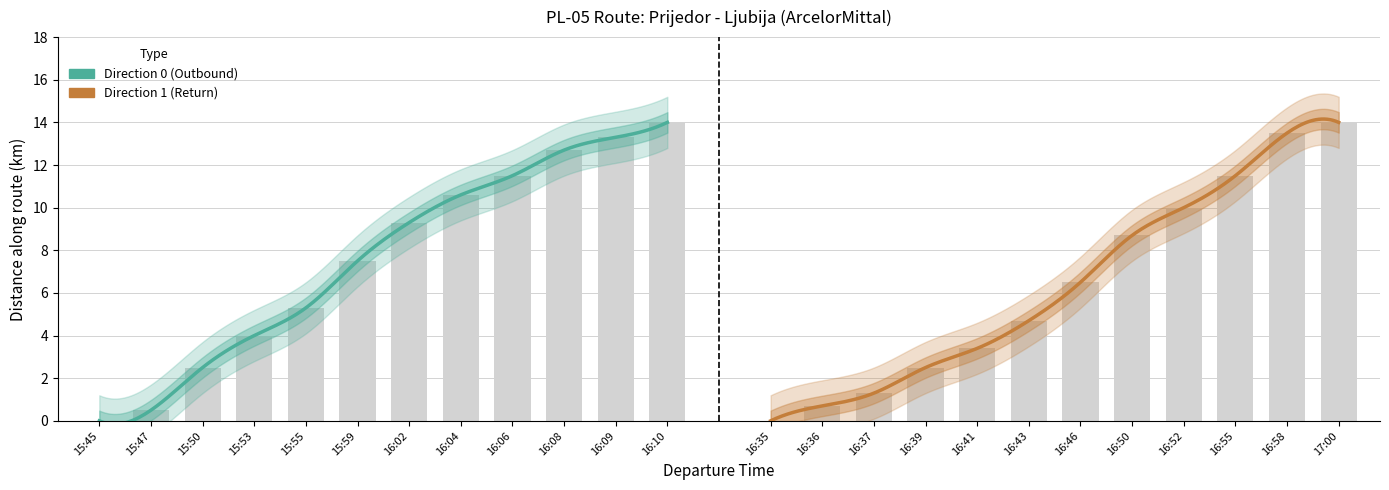

What is the difference between the Direction 0 (Outbound) values at 9 and 7?

2.1